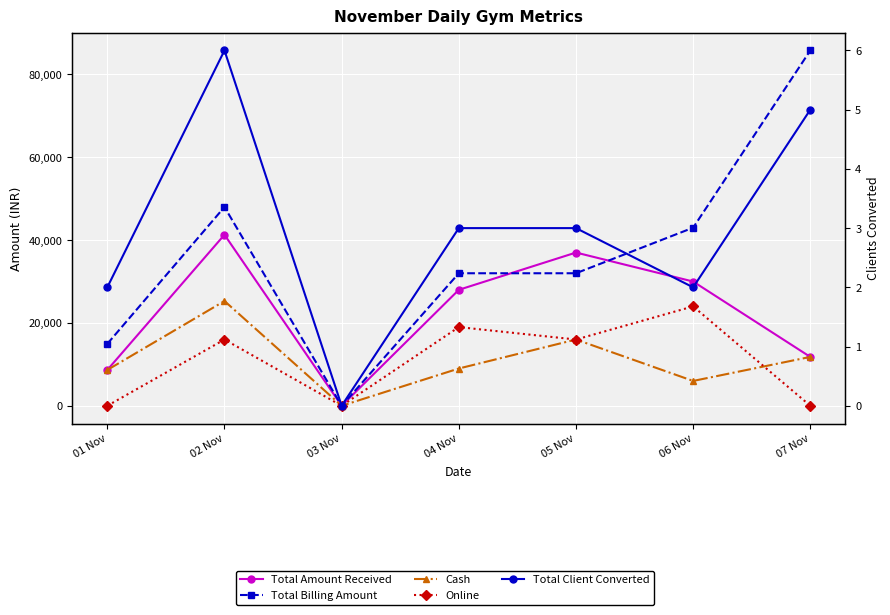

Is the value of Total Amount Received at 01 Nov greater than the value of Cash at 03 Nov?

Yes